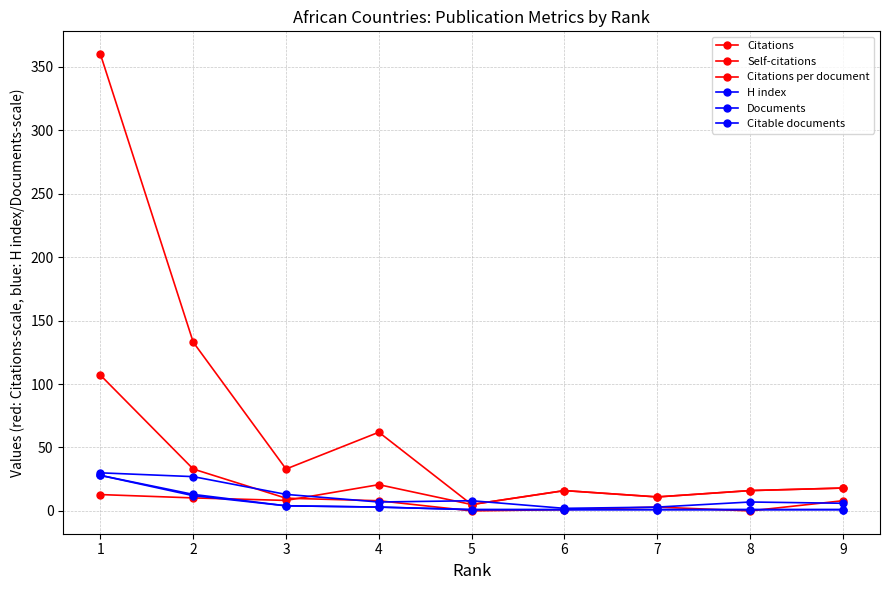

What is the value of the Documents point at the 8th from the left?

1.0